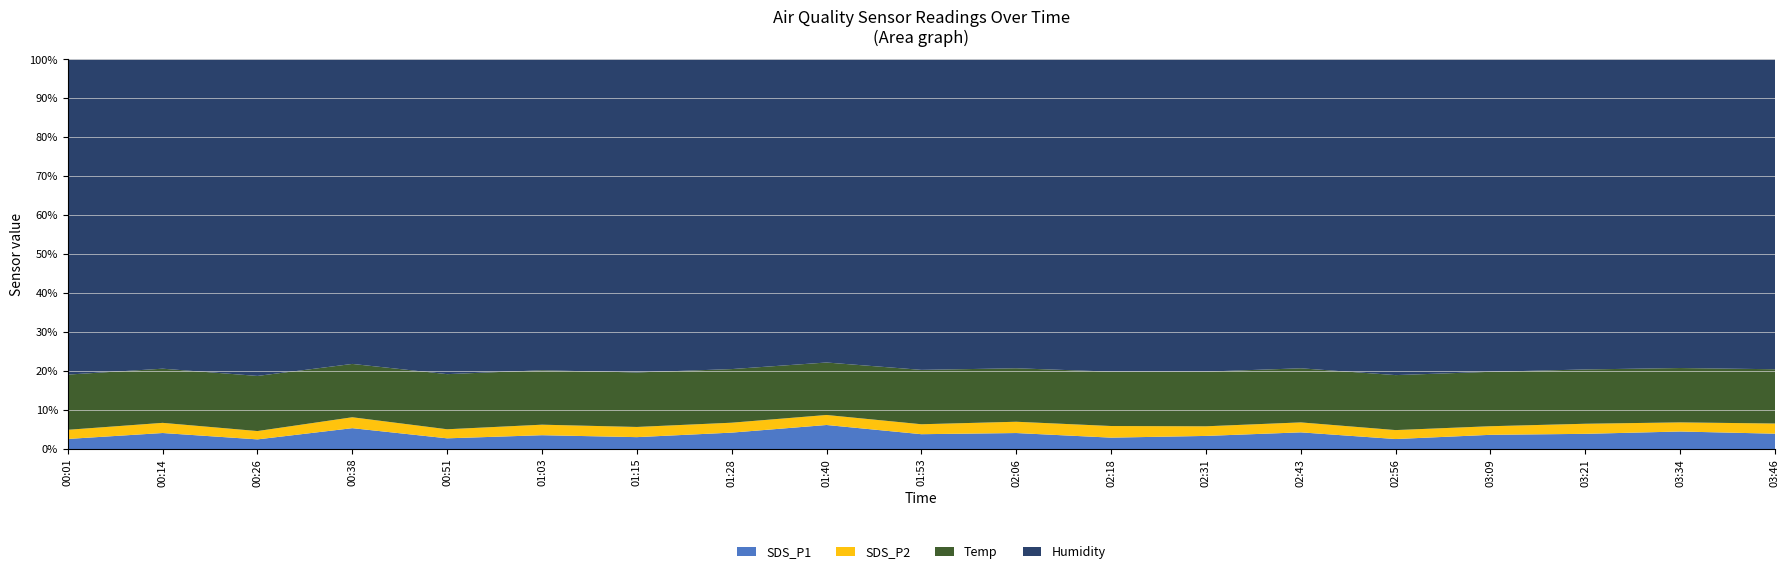

Reading right to left, list all the values displayed in this chart.

SDS_P1: 03:46=5.0	03:34=5.7	03:21=4.9	03:09=4.5	02:56=3.2	02:43=5.4	02:31=4.2	02:18=3.6	02:06=5.2	01:53=4.8	01:40=7.9	01:28=5.3	01:15=3.8	01:03=4.5	00:51=3.4	00:38=6.8	00:26=3.0	00:14=5.2	00:01=3.2
SDS_P2: 03:46=3.3	03:34=3.0	03:21=3.2	03:09=2.8	02:56=2.8	02:43=3.2	02:31=3.1	02:18=3.7	02:06=3.6	01:53=3.2	01:40=3.3	01:28=3.2	01:15=3.2	01:03=3.4	00:51=2.9	00:38=3.6	00:26=2.6	00:14=3.3	00:01=2.9
Temp: 03:46=17.5	03:34=17.6	03:21=17.5	03:09=17.4	02:56=17.4	02:43=17.5	02:31=17.5	02:18=17.4	02:06=17.3	01:53=17.5	01:40=17.3	01:28=17.3	01:15=17.4	01:03=17.5	00:51=17.5	00:38=17.5	00:26=17.4	00:14=17.5	00:01=17.5
Humidity: 03:46=99.9	03:34=99.9	03:21=99.9	03:09=99.9	02:56=99.9	02:43=99.9	02:31=99.9	02:18=99.9	02:06=99.9	01:53=99.9	01:40=99.9	01:28=99.9	01:15=99.9	01:03=99.9	00:51=99.9	00:38=99.9	00:26=99.9	00:14=99.9	00:01=99.9